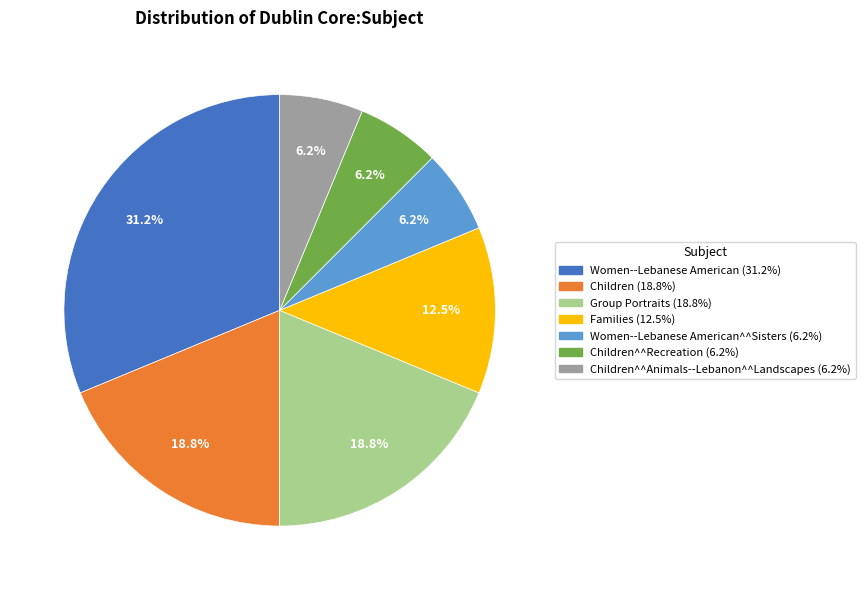

How many slices are in this pie chart?

7